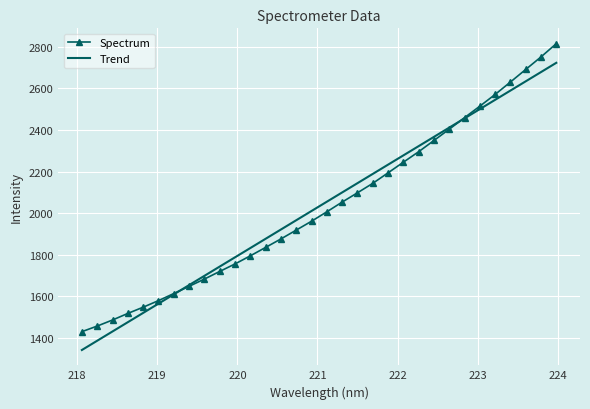

What is the smallest value displayed?

1342.1